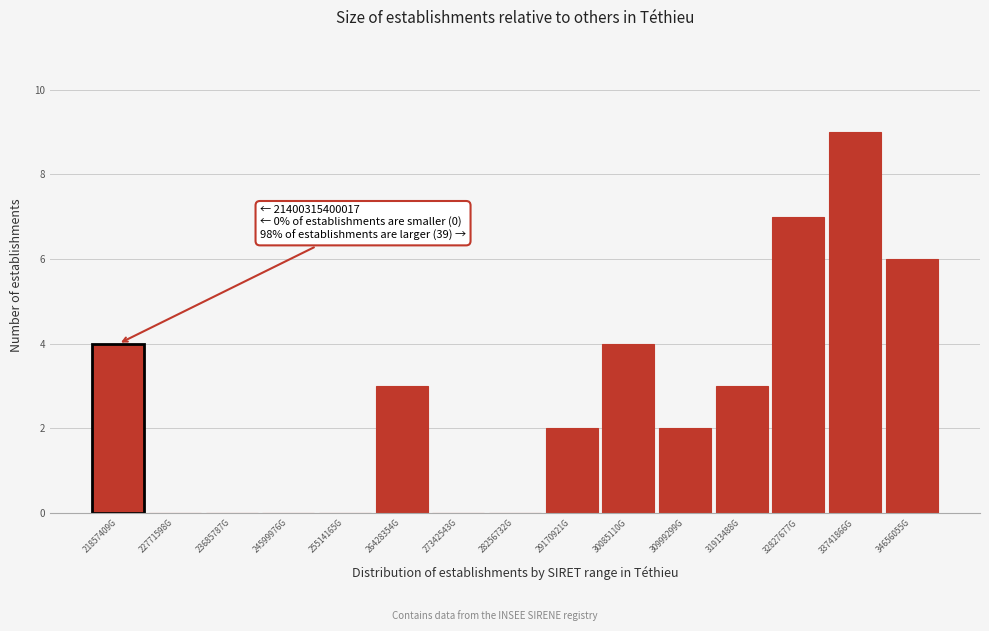

Reading left to right, extract all data points from this chart.

21857409G=4	22771598G=0	23685787G=0	24599976G=0	25514165G=0	26428354G=3	27342543G=0	28256732G=0	29170921G=2	30085110G=4	30999299G=2	31913488G=3	32827677G=7	33741866G=9	34656055G=6